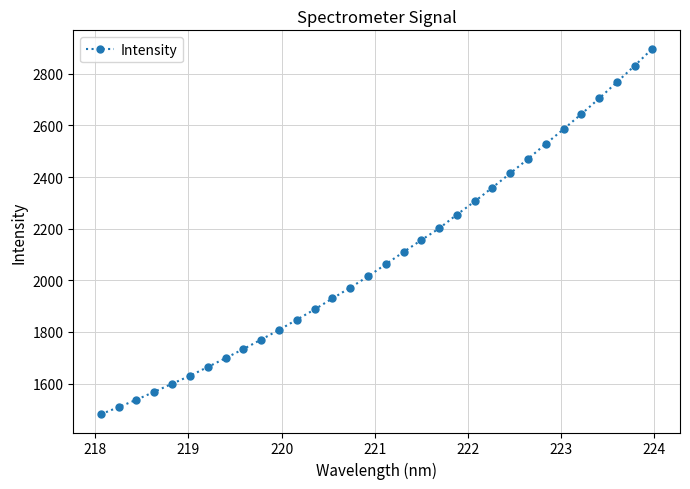

What is the value of the 32nd point from the left?

2897.7